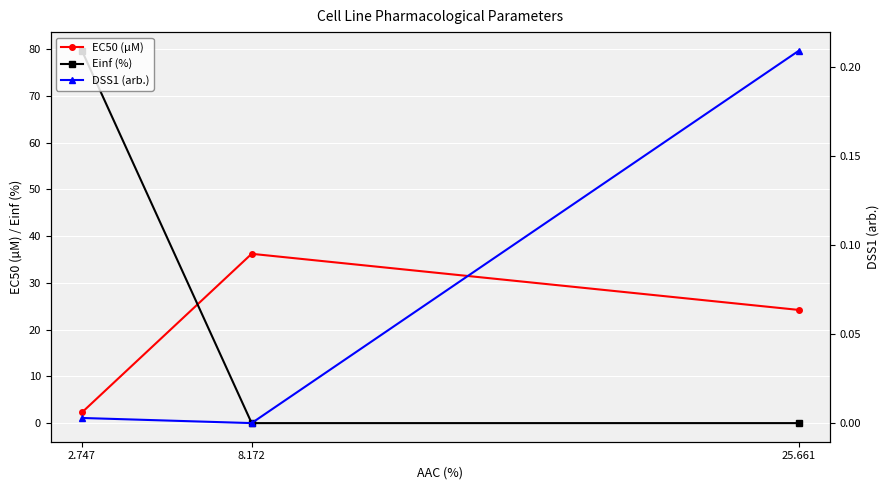

Reading left to right, extract all data points from this chart.

EC50 (µM): 2.747=2.3	8.172=36.2	25.661=24.2
Einf (%): 2.747=79.6	8.172=0.0	25.661=0.0
DSS1 (arb.): 2.747=0.0	8.172=0.0	25.661=0.2